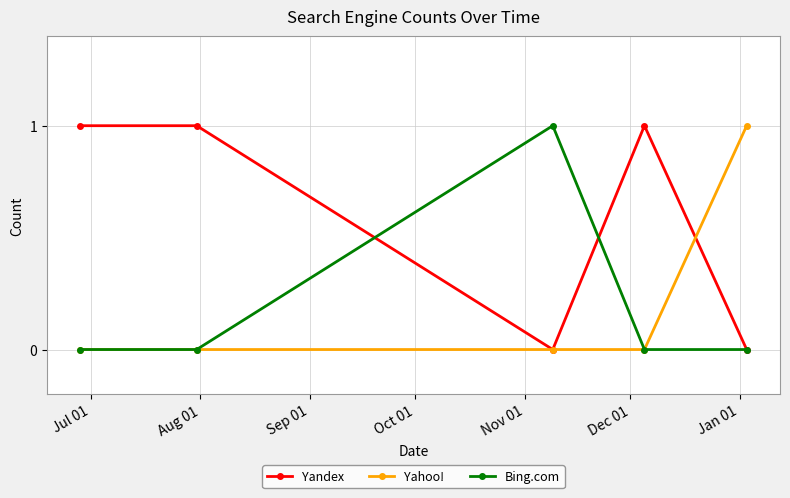

In Bing.com, how many points are higher than both neighbors (excluding endpoints)?

1